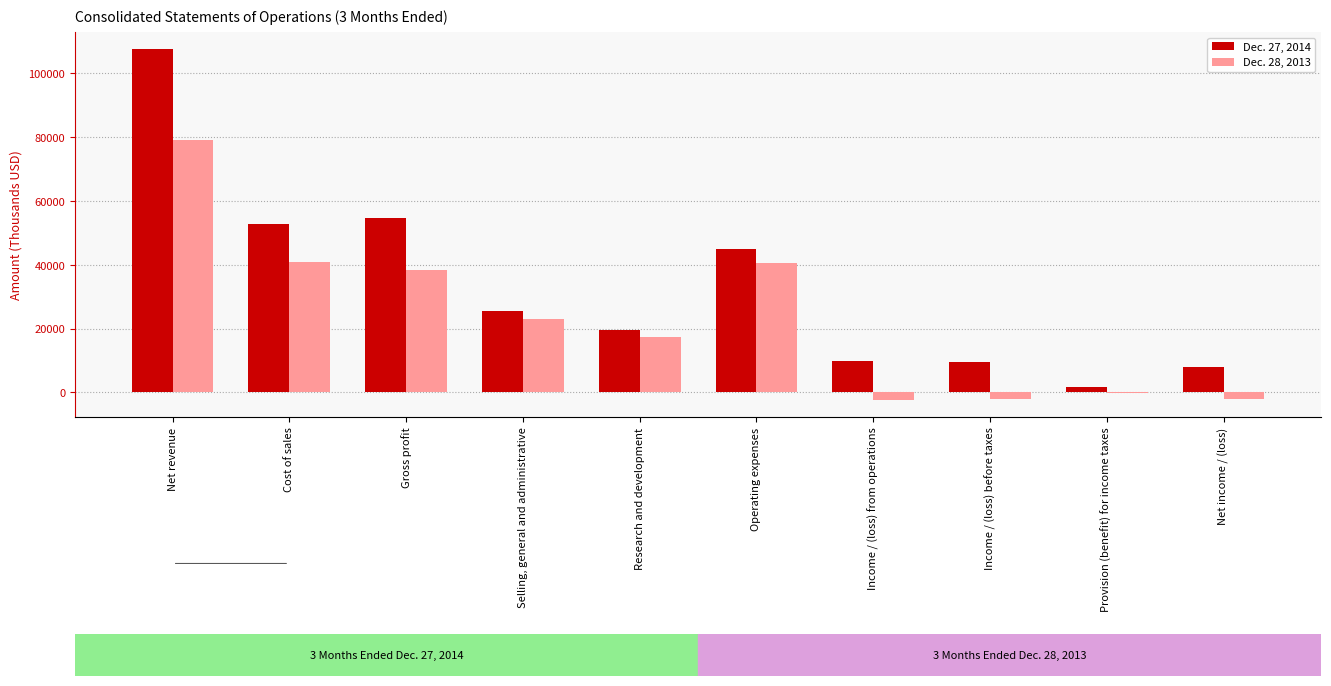

At which category is the sum across all series the highest?

Net revenue